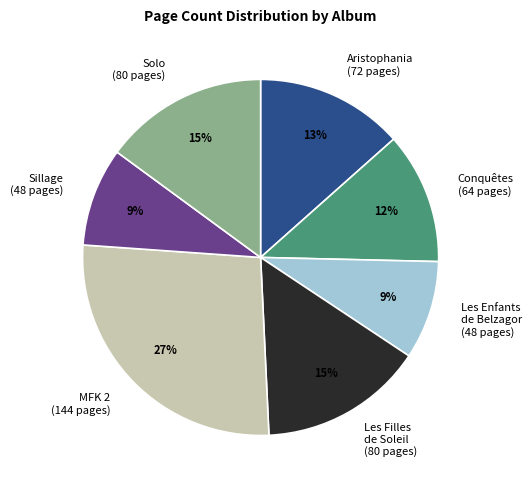

What is the largest slice in the pie chart?

MFK 2 (144 pages)